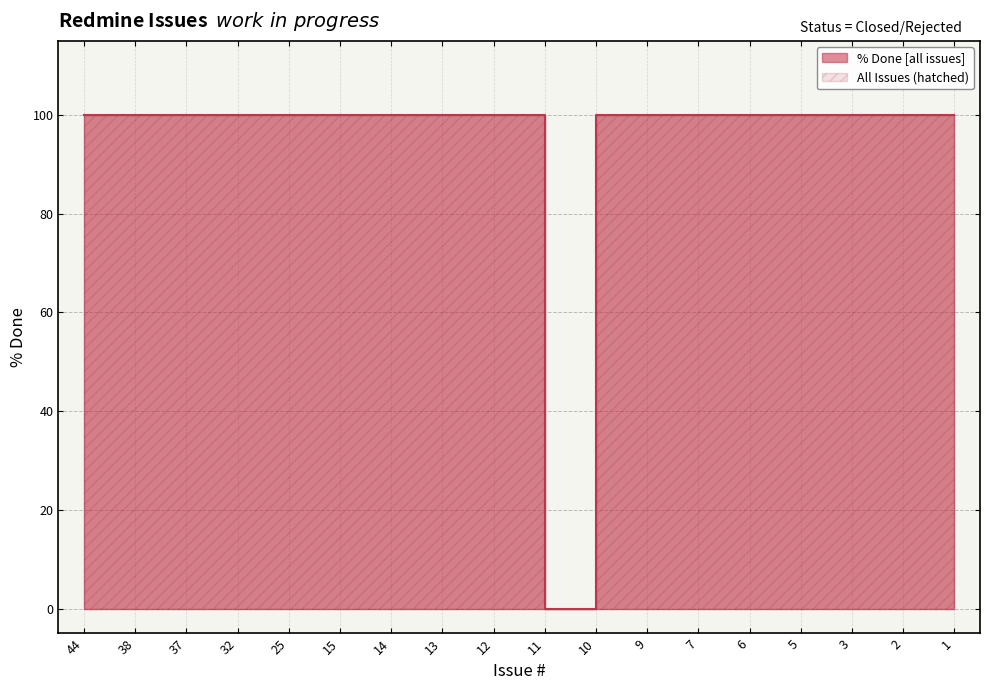

What is the value of the 11th point from the left?

100